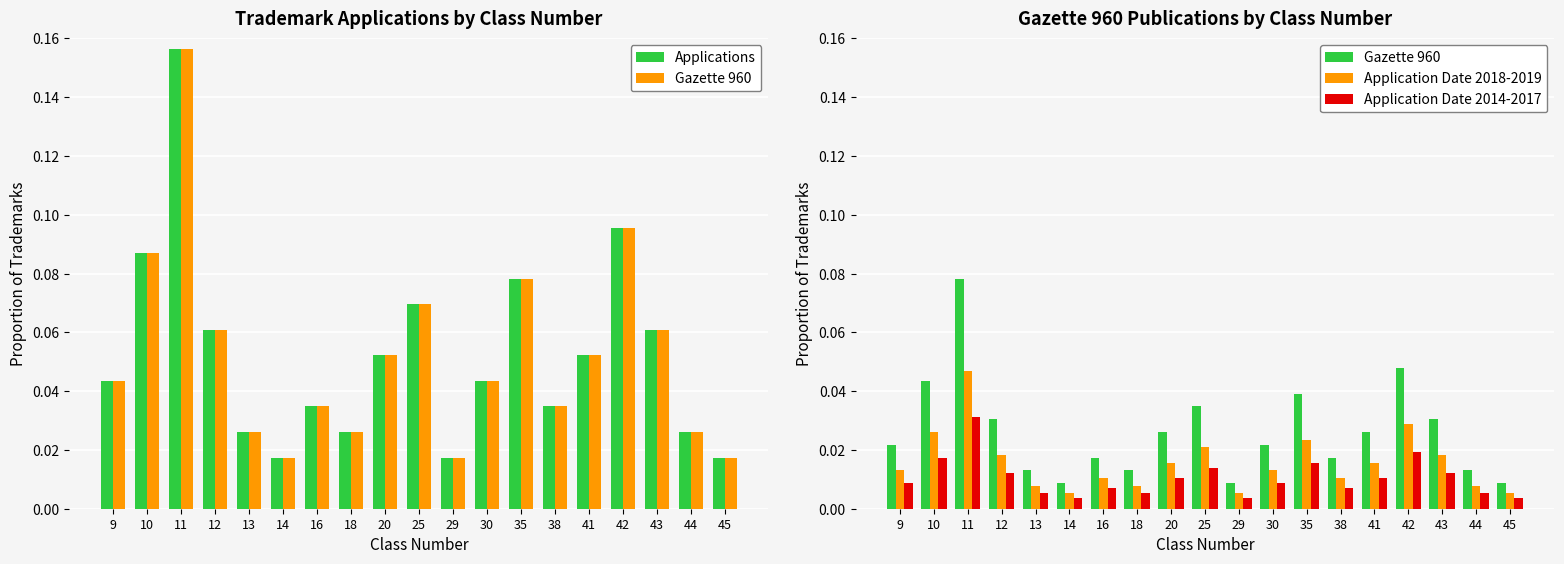

The value of Application Date 2018-2019 at 41 is 0.0. True or false?

False